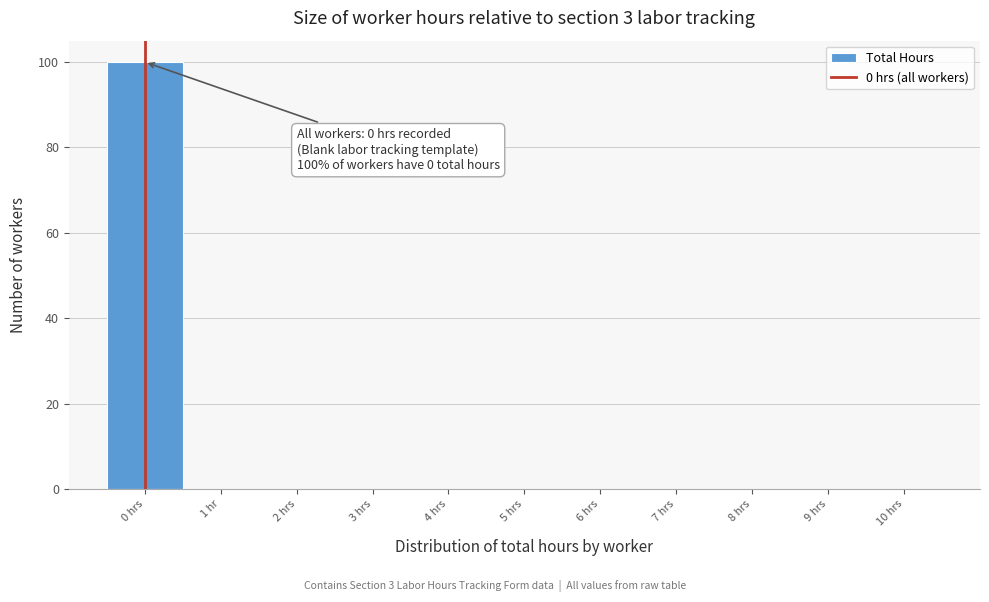

Reading left to right, what are all the values shown in this chart?

0 hrs=100	1 hr=0	2 hrs=0	3 hrs=0	4 hrs=0	5 hrs=0	6 hrs=0	7 hrs=0	8 hrs=0	9 hrs=0	10 hrs=0